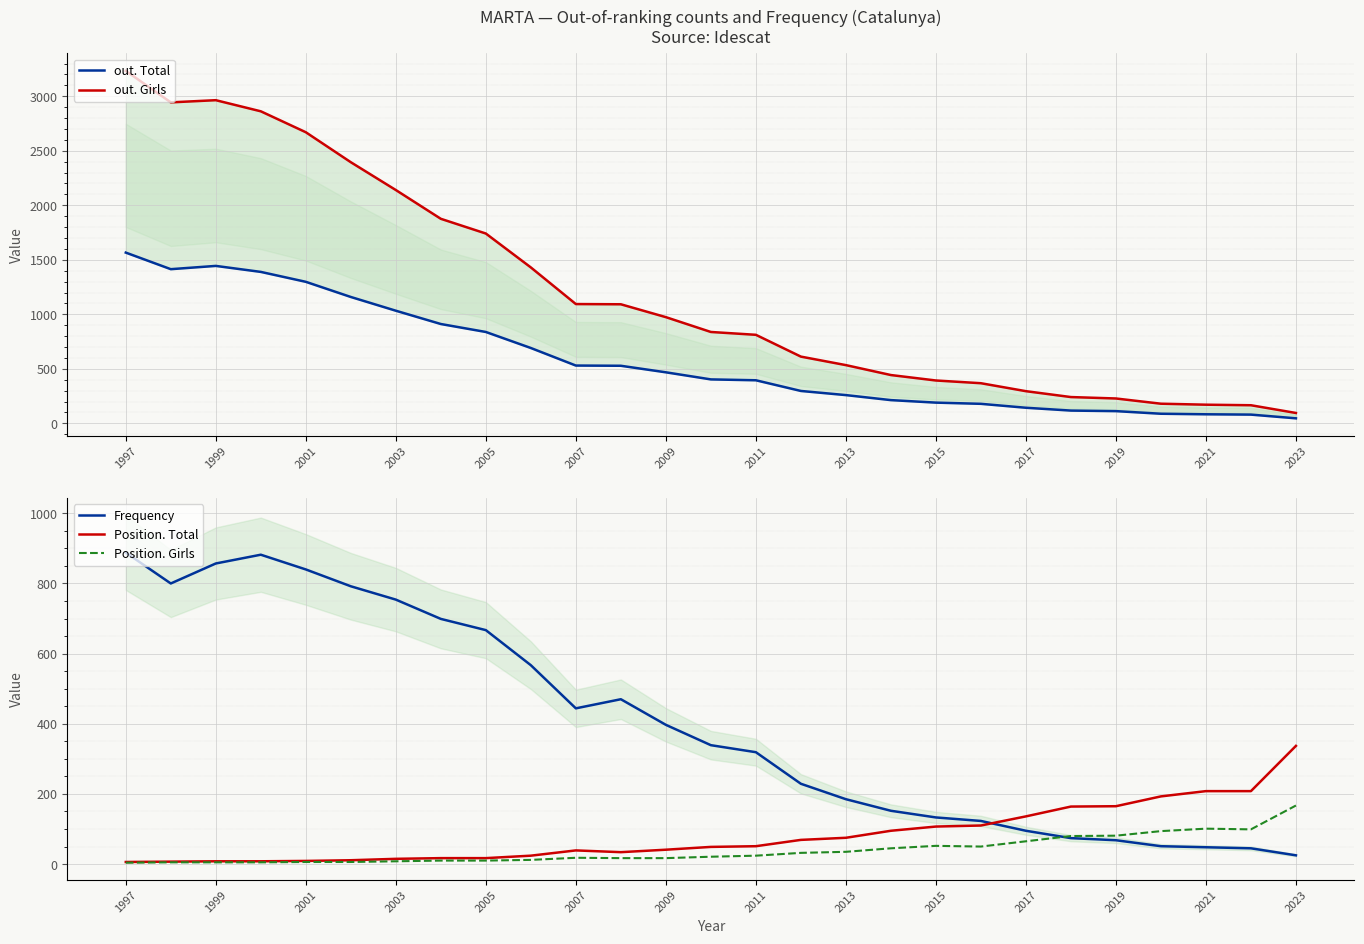

How many interior local valleys does the out. Total series have?

1